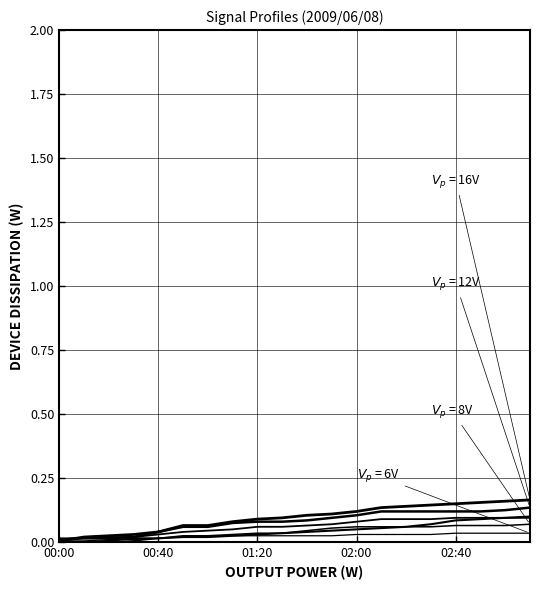

How many lines are shown in the chart?

6